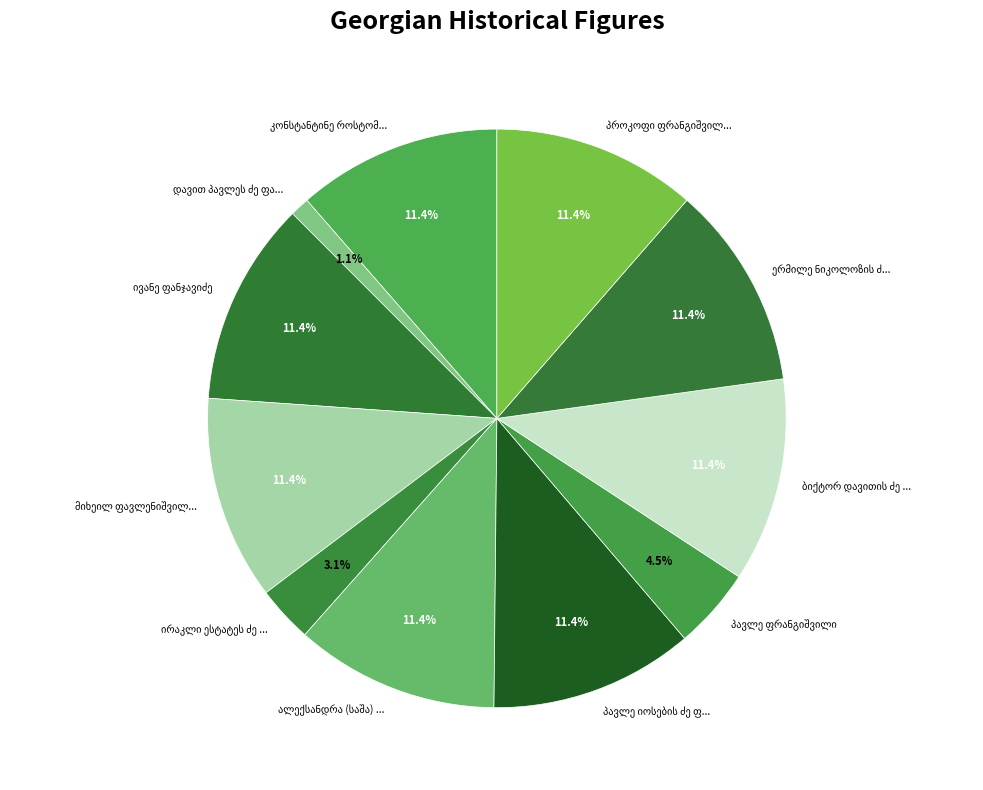

How many slices are in this pie chart?

11